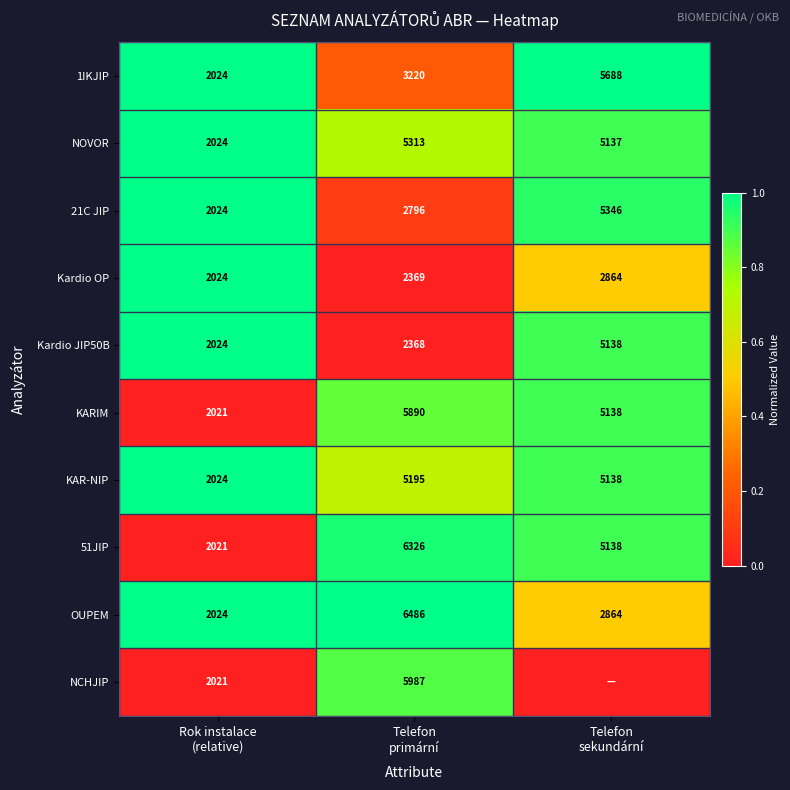

How many data points does each series have?

3